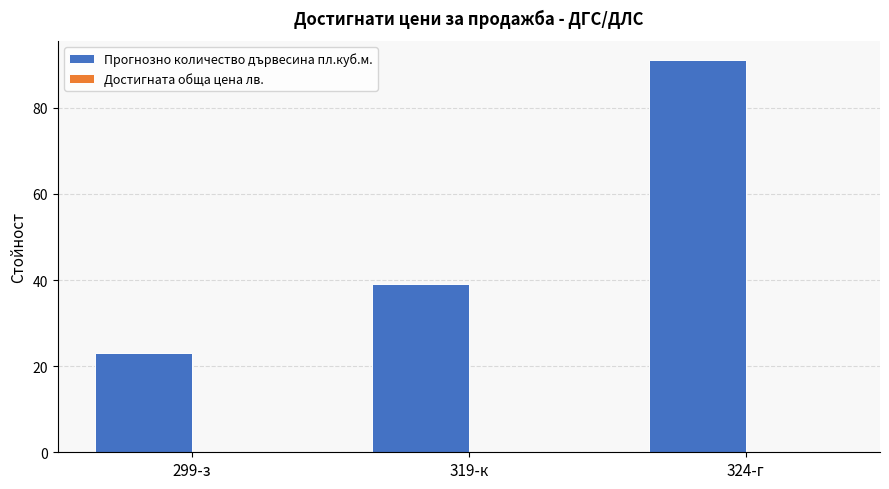

What value does the data have at 319-к, to the nearest 10?

40